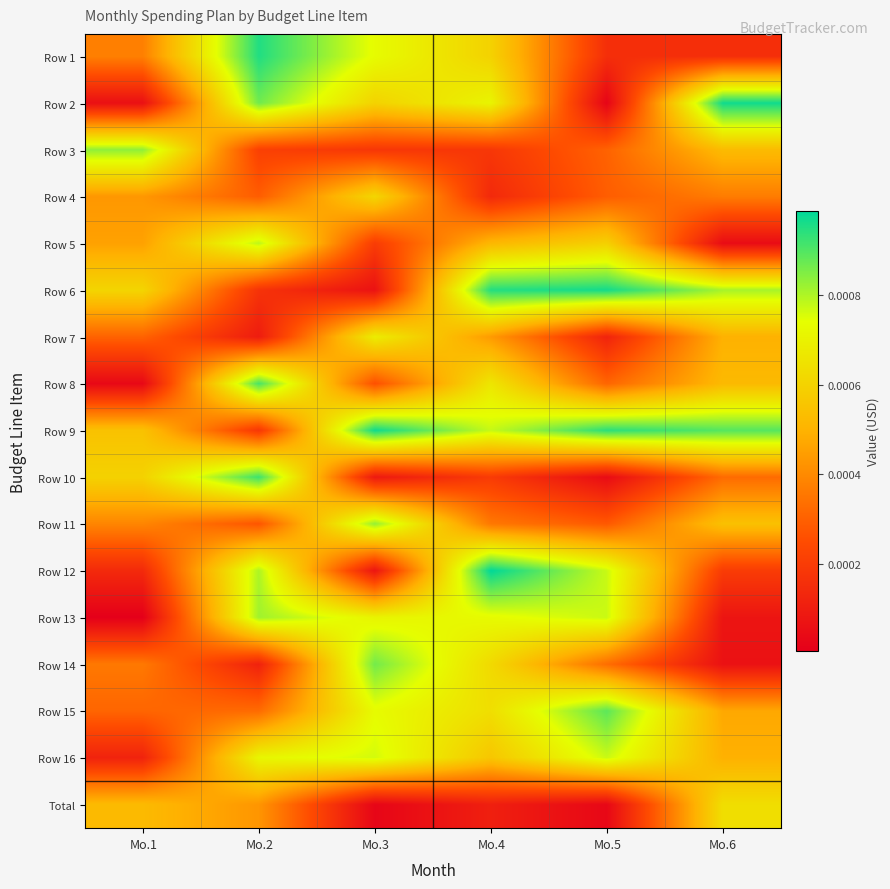

Count the number of data series in this chart.

17